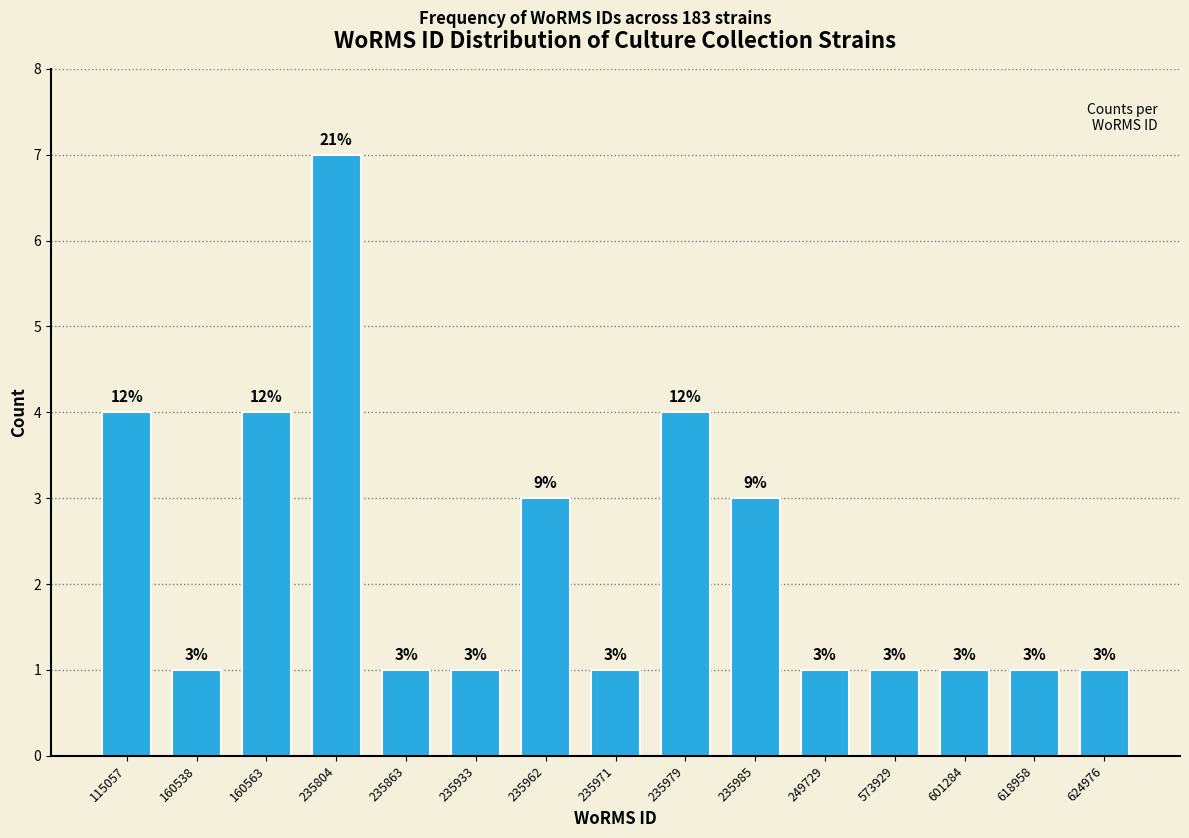

Reading left to right, what are all the values shown in this chart?

115057=4	160538=1	160563=4	235804=7	235863=1	235933=1	235962=3	235971=1	235979=4	235985=3	249729=1	573929=1	601284=1	618958=1	624976=1